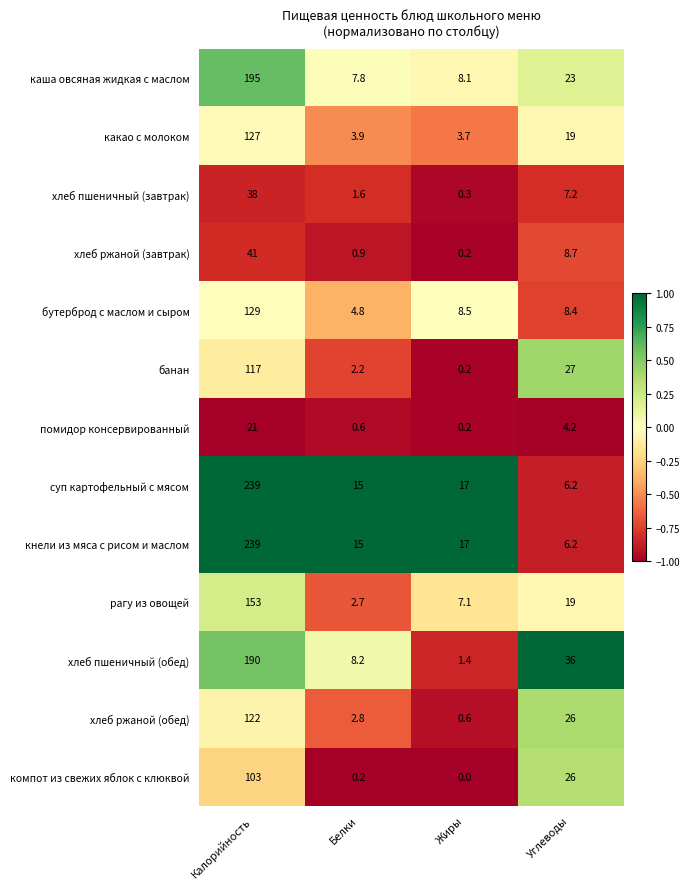

What is the sum of all хлеб пшеничный (обед) values?

235.6